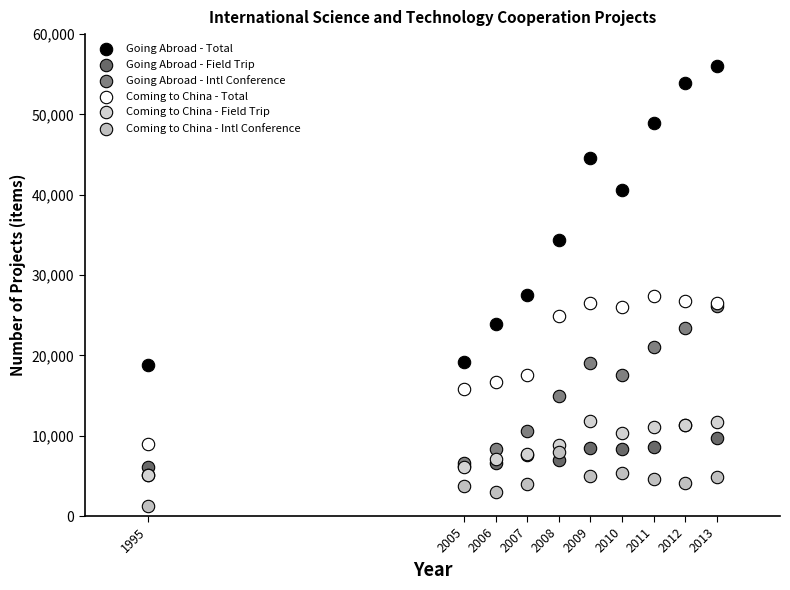

What are all the series names shown in the legend?

Going Abroad - Total, Going Abroad - Field Trip, Going Abroad - Intl Conference, Coming to China - Total, Coming to China - Field Trip, Coming to China - Intl Conference